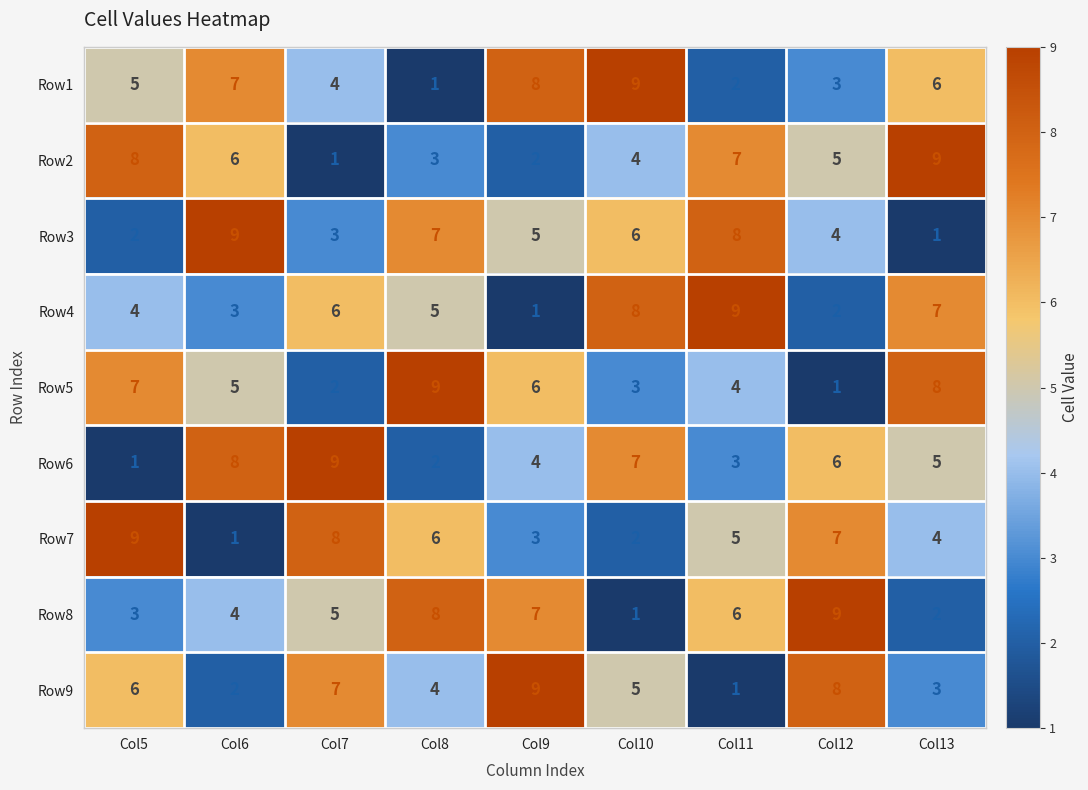

Rank the series at Col6 from lowest to highest value.

Row7, Row9, Row4, Row8, Row5, Row2, Row1, Row6, Row3